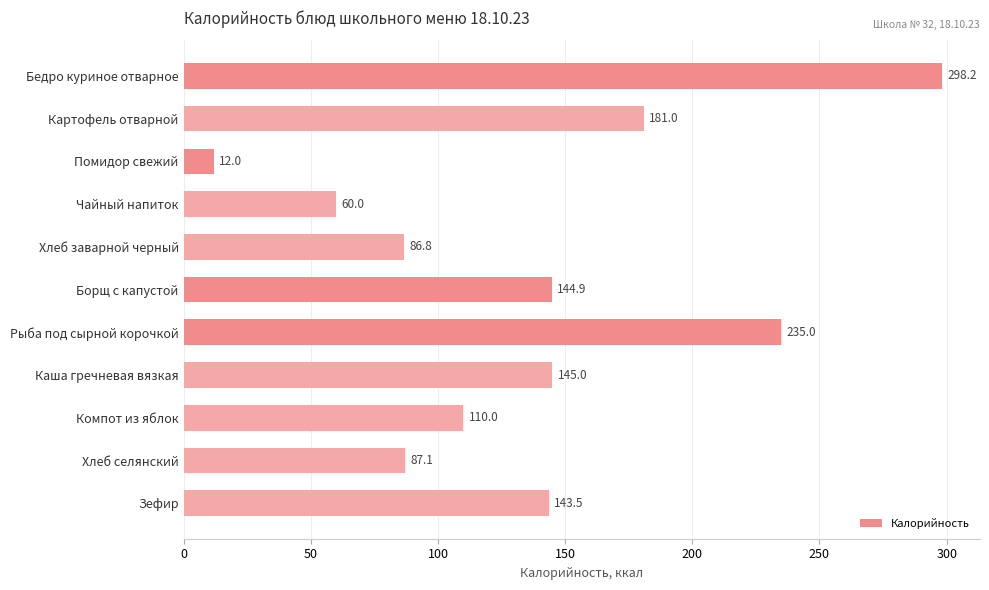

Which has a higher value, Компот из яблок or Каша гречневая вязкая?

Каша гречневая вязкая